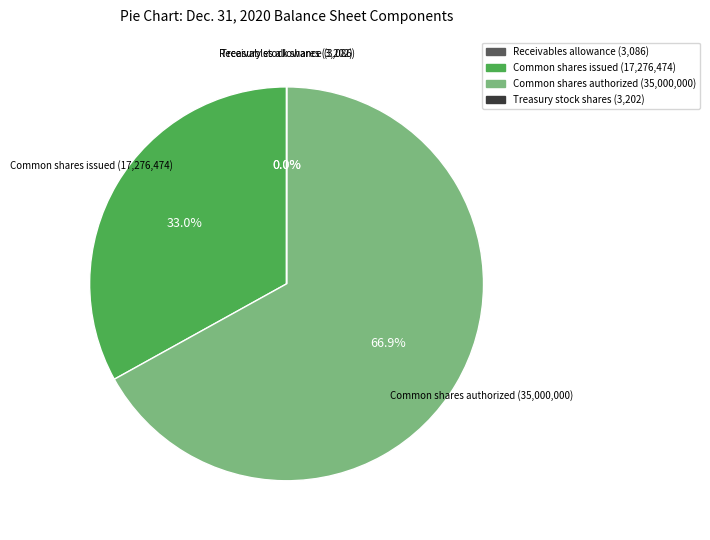

Is there any slice that represents more than half of the pie?

Yes